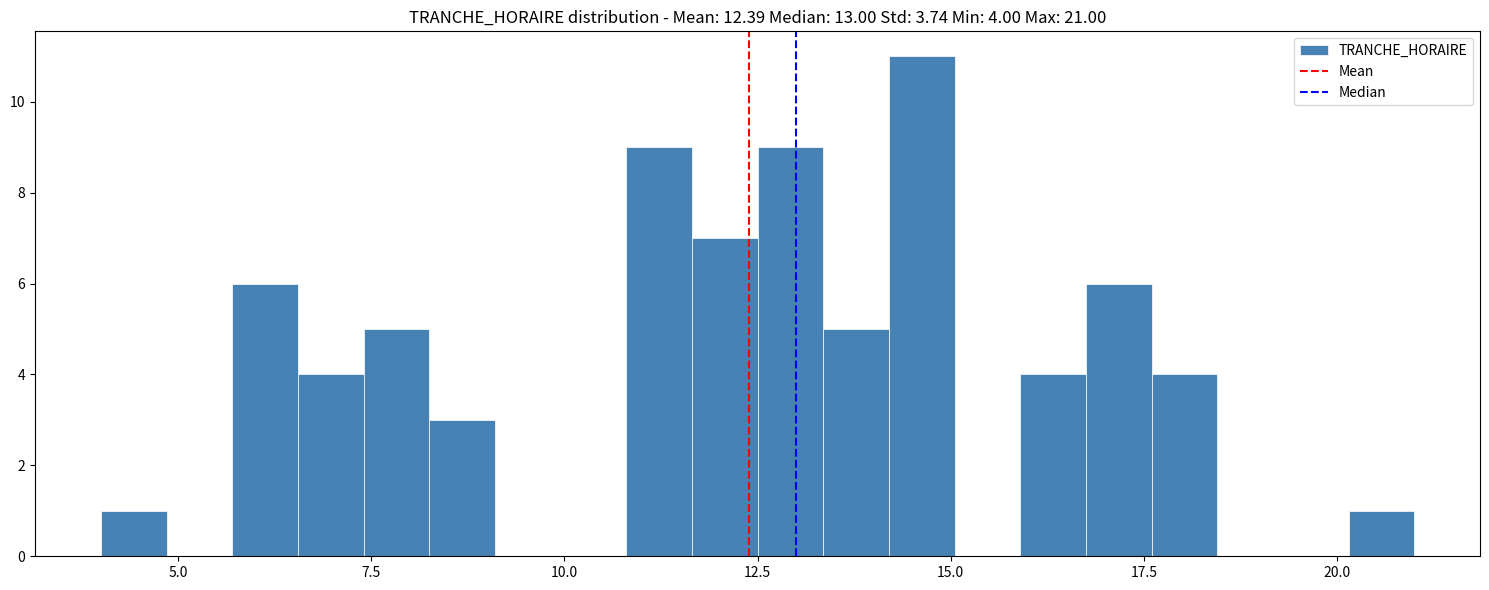

Around what value on the x-axis is the tallest bar? Give the approximate position of its centre, as read against the axis.

14.5